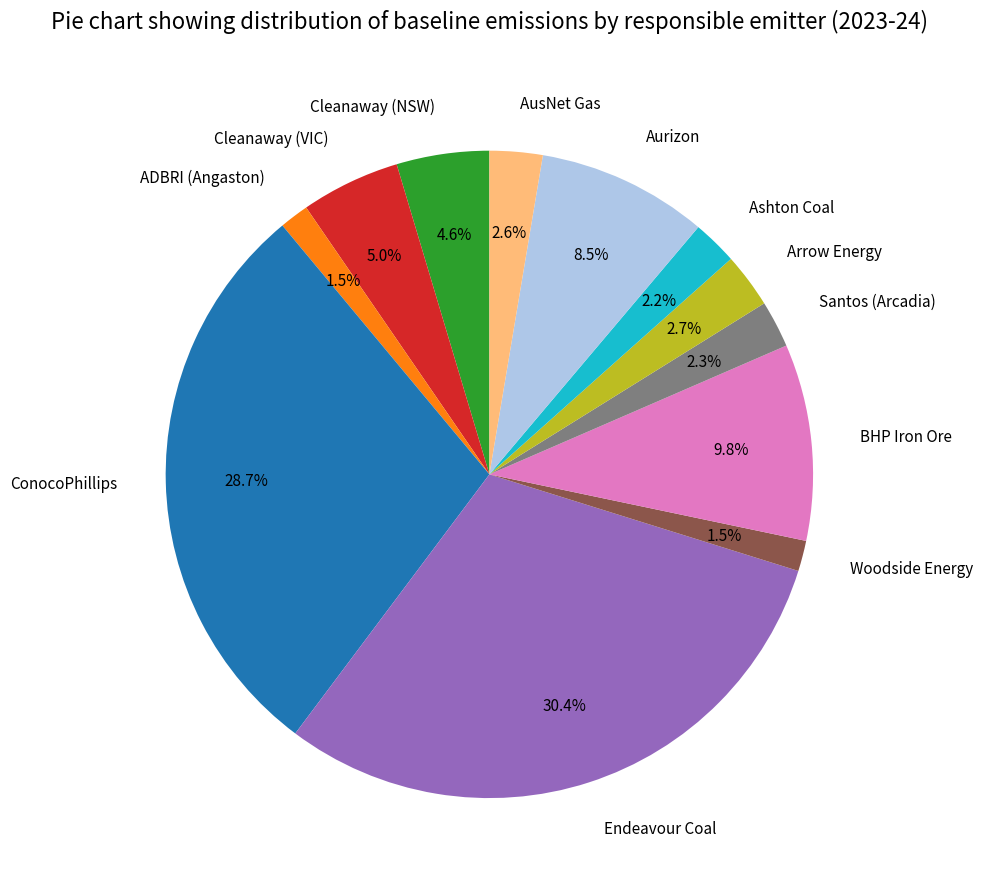

What is the ratio of the value at Cleanaway (NSW) to the value at Santos (Arcadia)?

2.0